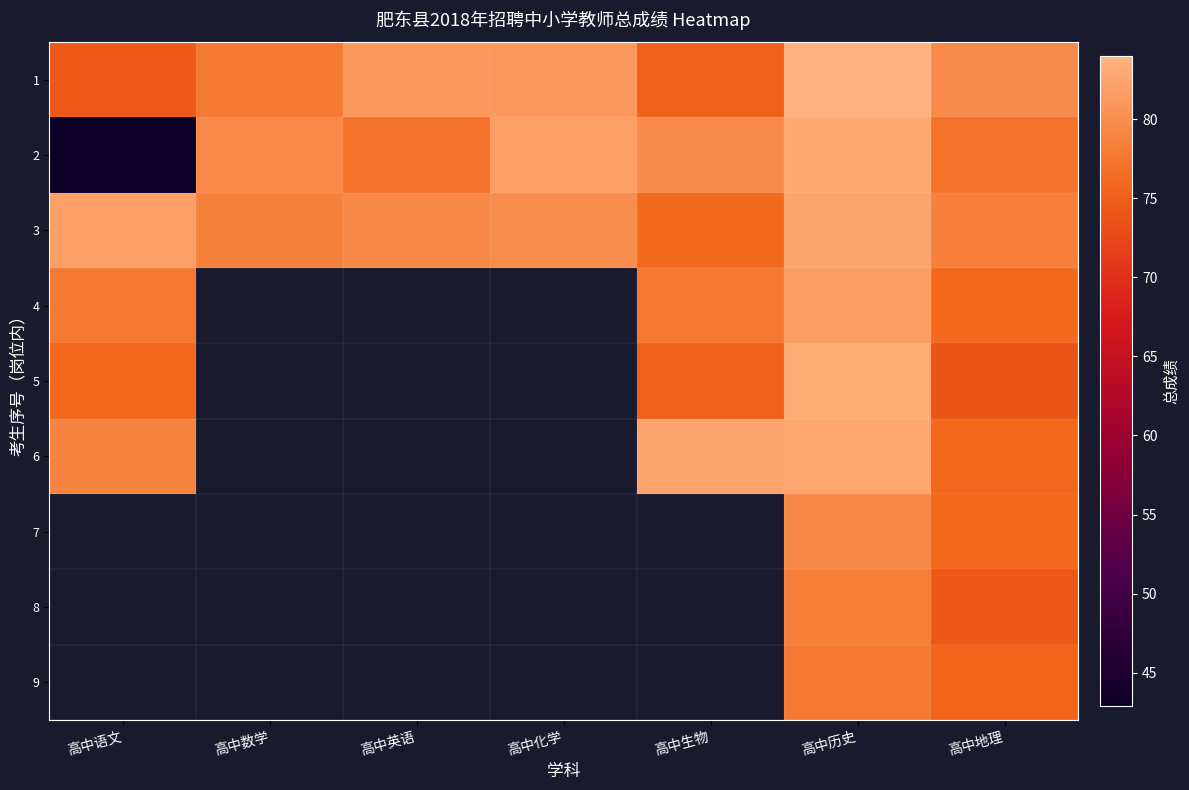

List the series in order of their peak value, highest first.

1, 5, 2, 6, 3, 7, 8, 9, 4